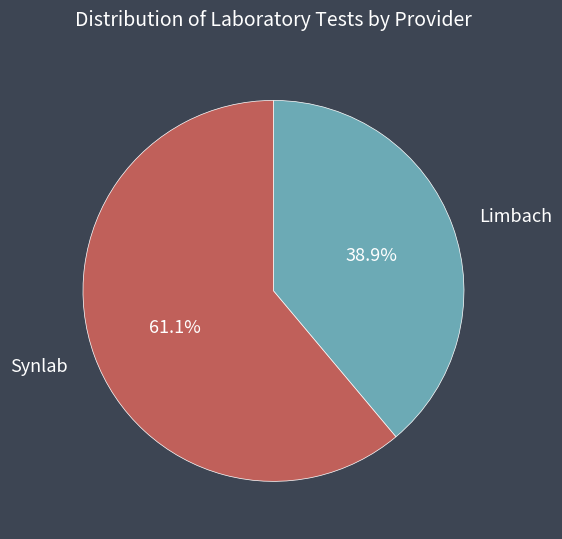

Which category has the biggest portion of the pie?

Synlab